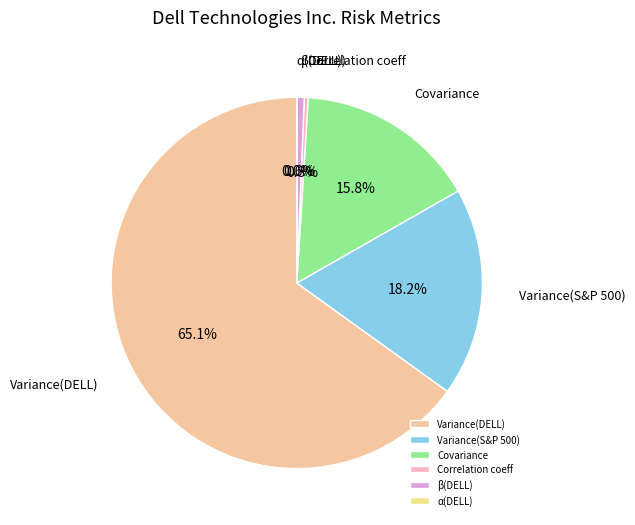

Does any single category account for the majority?

Yes